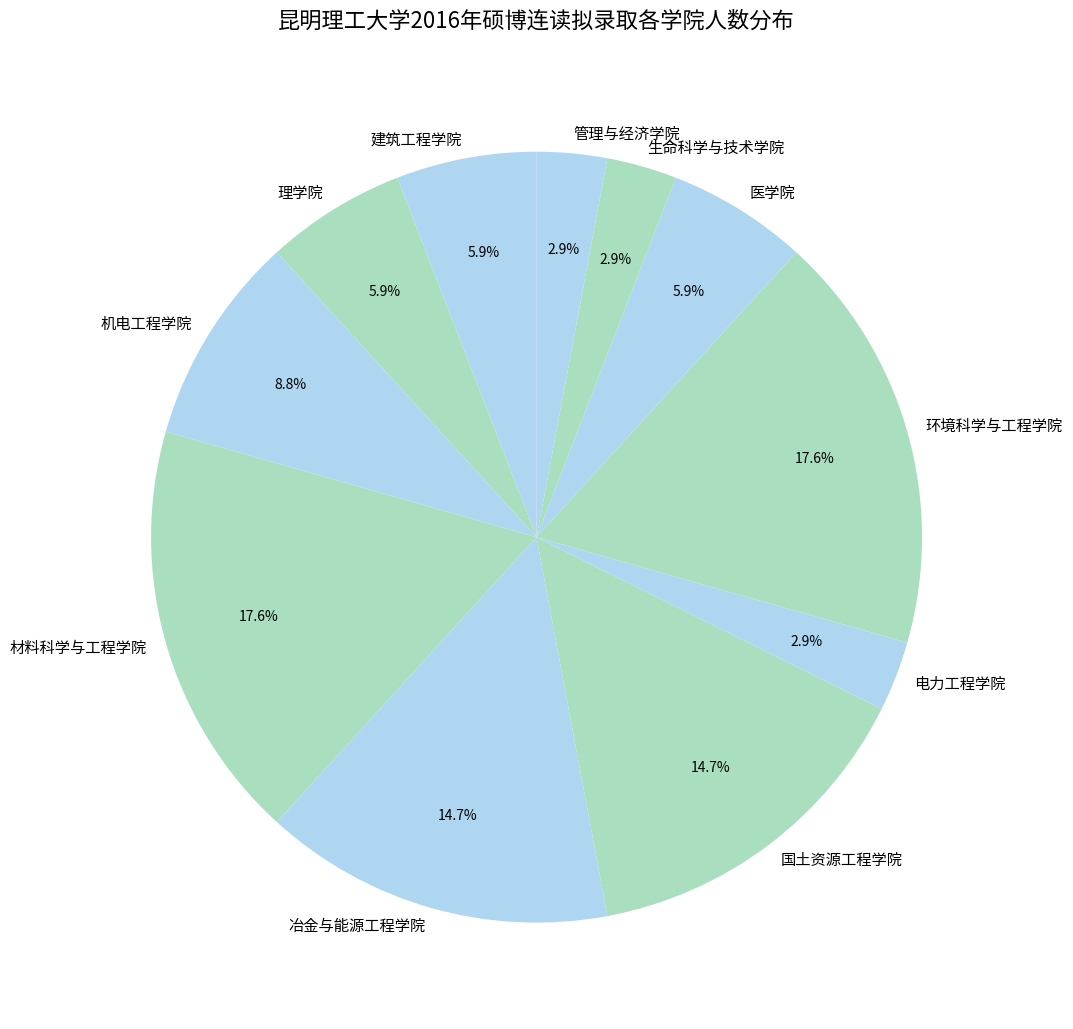

How many slices are in this pie chart?

11